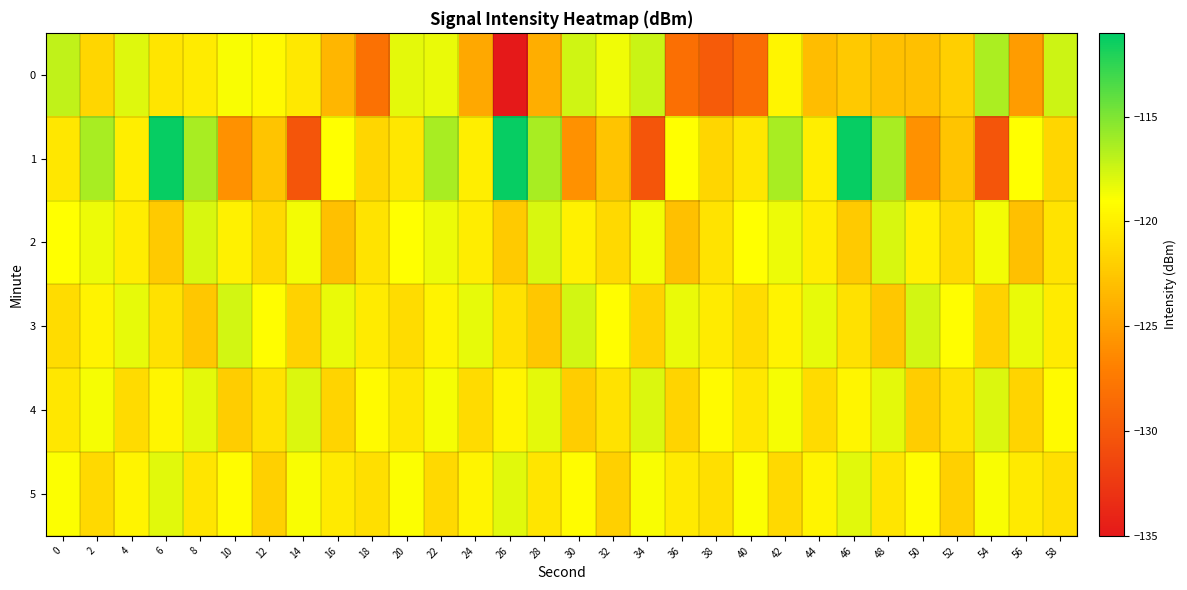

Which series has the widest spread of values?

1